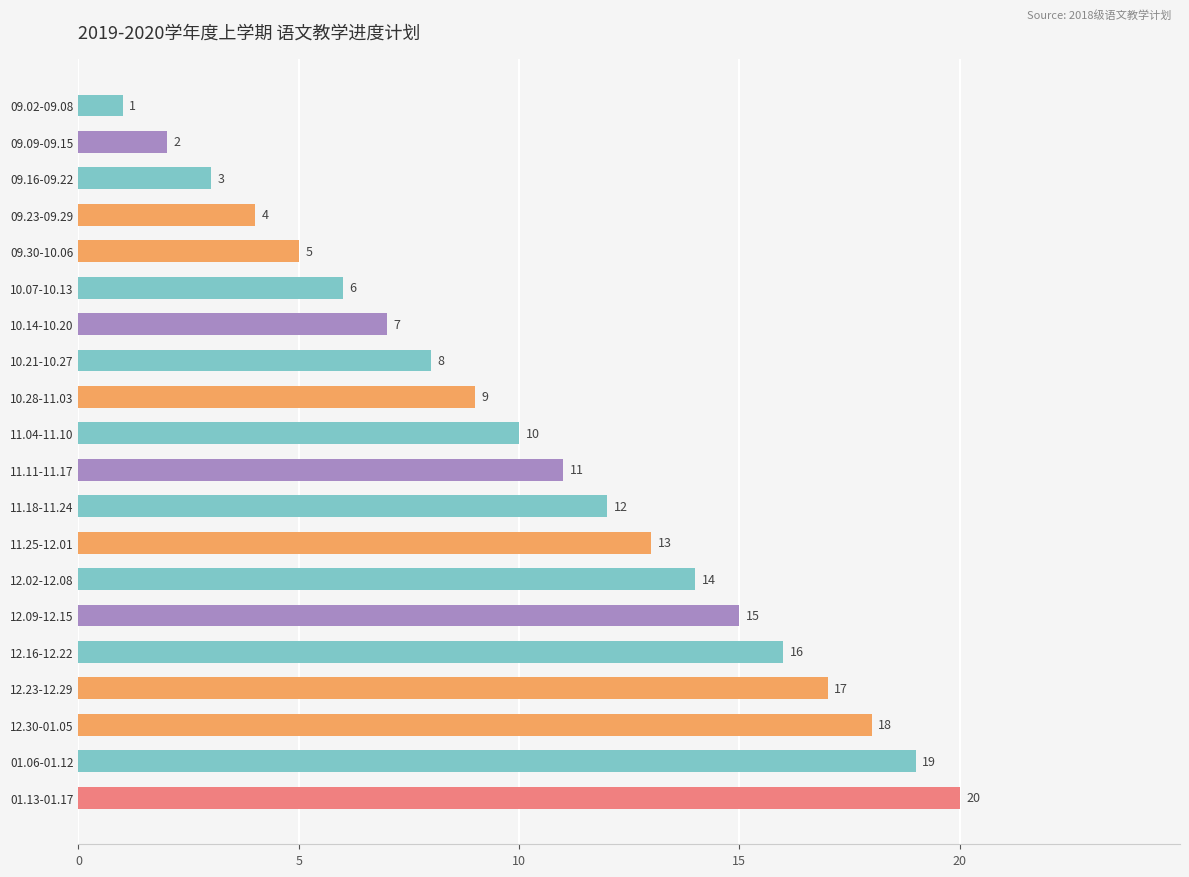

At which label is the value closest to 10?

11.04-11.10